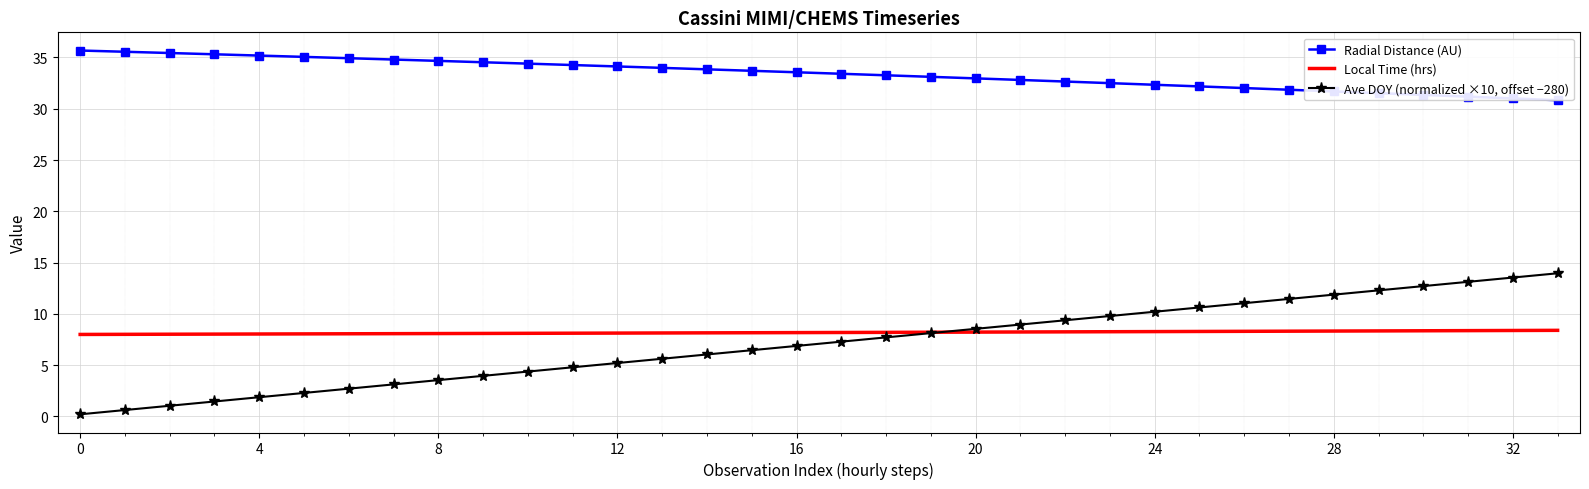

Which series has the widest spread of values?

Ave DOY (normalized ×10, offset −280)